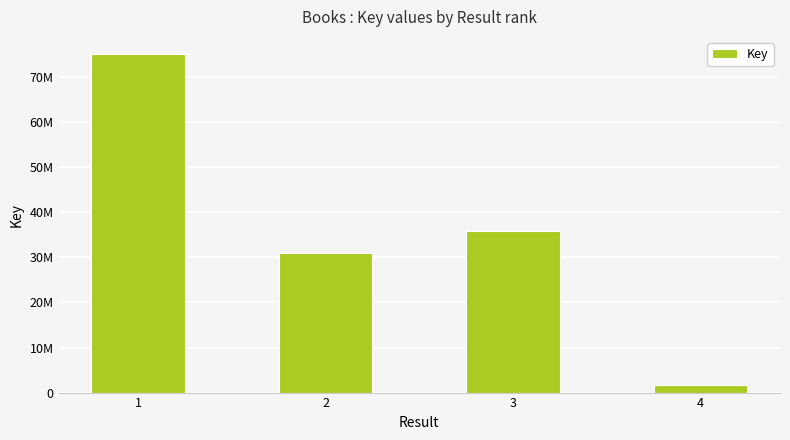

Is it true that the value at 4 is 1783502?

True